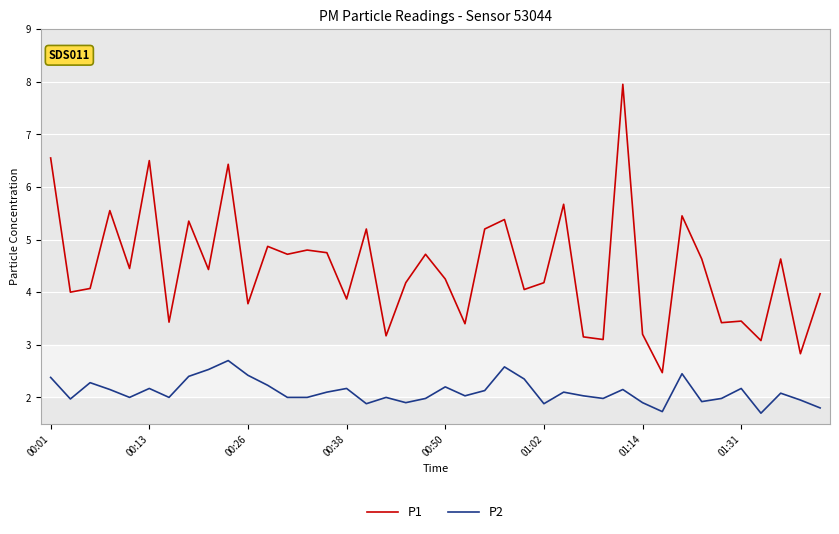

True or false: P1 and P2 intersect in this chart.

False